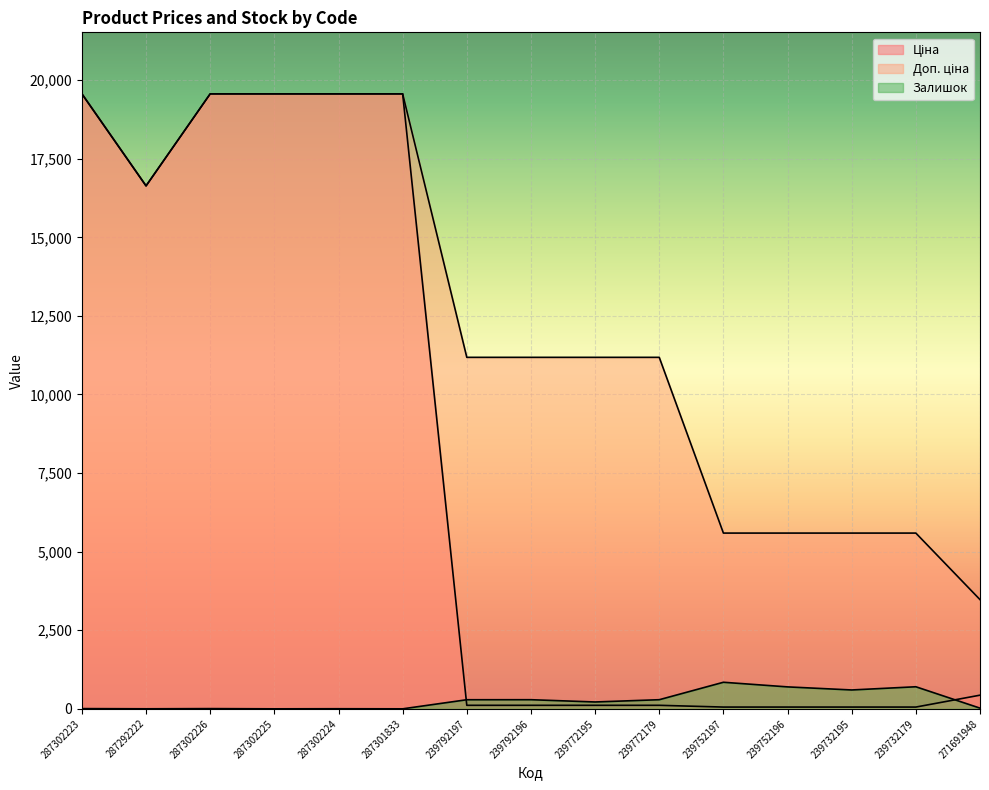

What is the average value of the Залишок series?

264.8